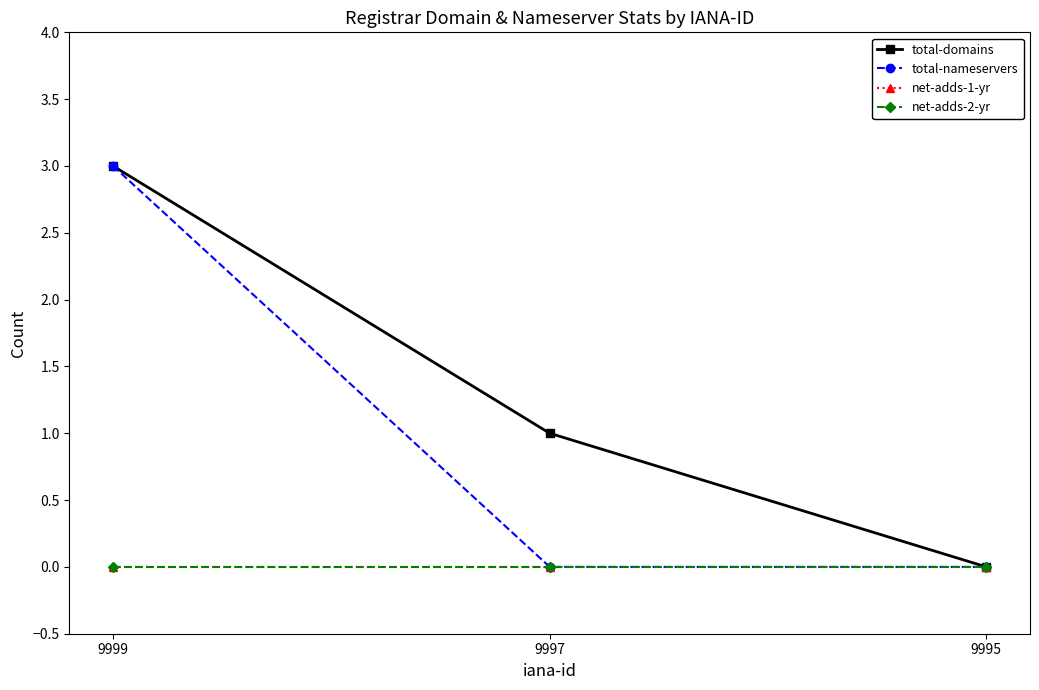

Which series has the widest spread of values?

total-domains